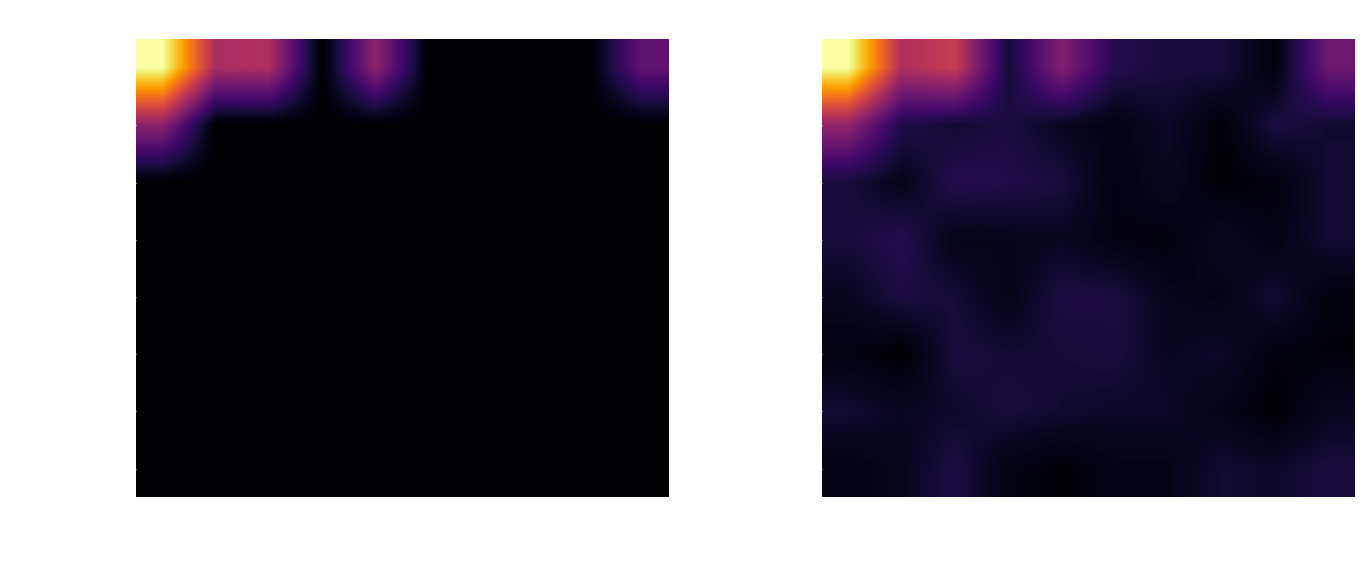

What is the spread (max minus min) of values at net-adds-9-yr?

0.8